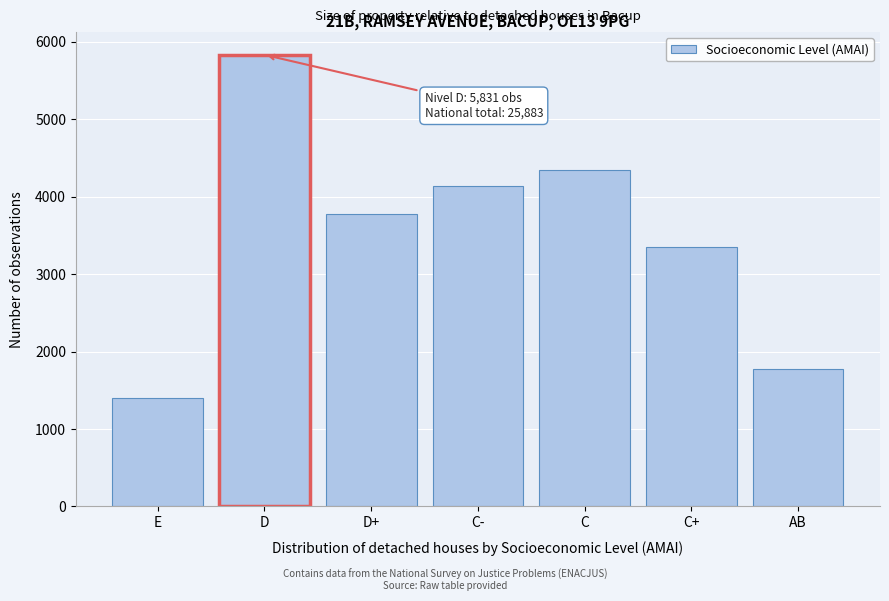

Reading right to left, what are all the values shown in this chart?

AB=1778	C+=3350	C=4344	C-=4133	D+=3773	D=5831	E=1395